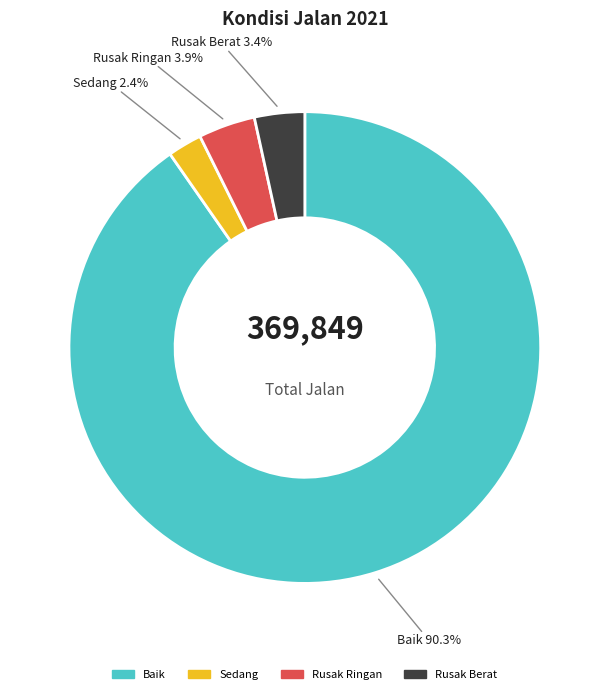

Which slice represents more than half of the pie?

Baik